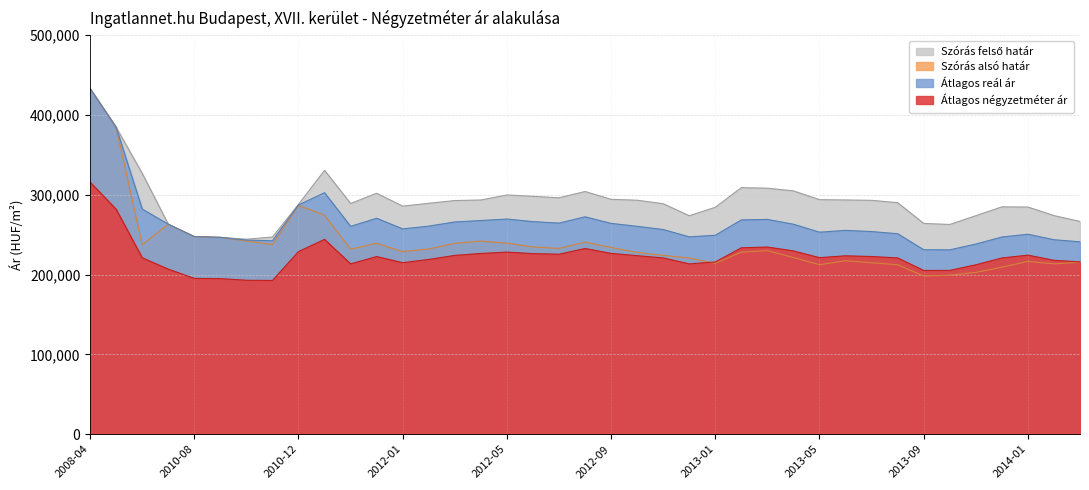

What is the difference between the Szórás alsó határ values at 2013-02 and 2010-08?

19461